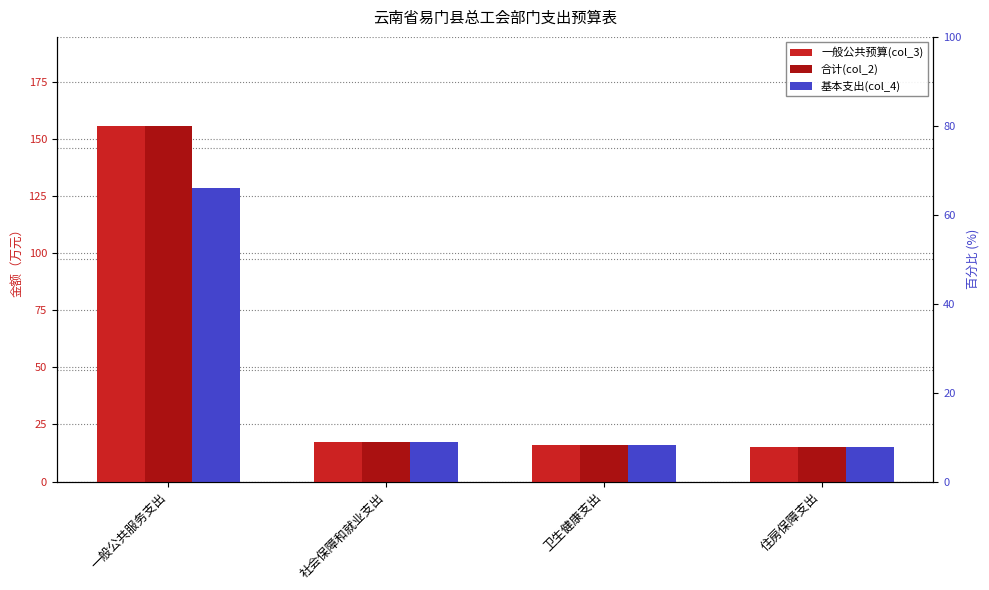

At which label does 一般公共预算(col_3) first exceed 17?

一般公共服务支出